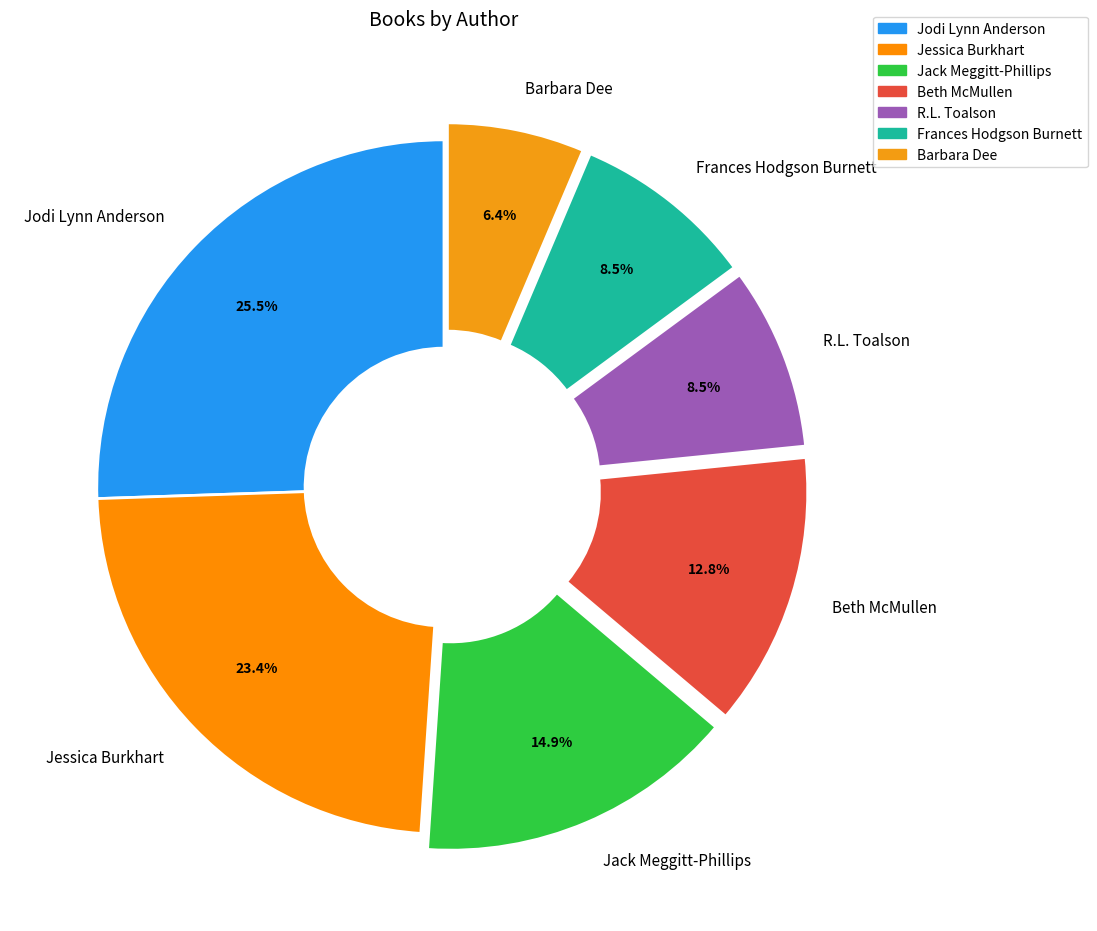

What is the largest slice in the pie chart?

Jodi Lynn Anderson